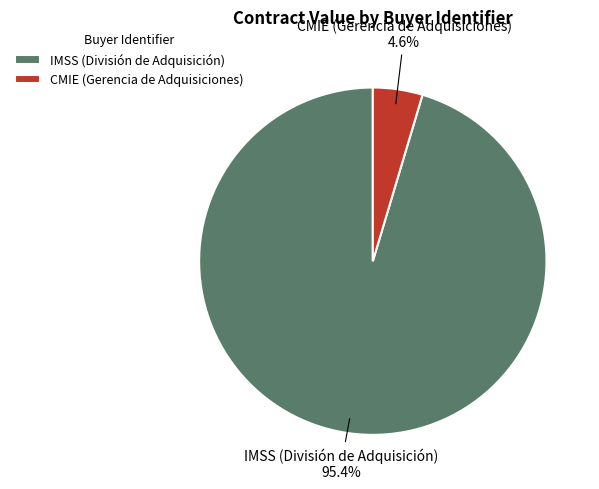

Is the sum of IMSS (División de Adquisición) and CMIE (Gerencia de Adquisiciones) greater than half?

Yes